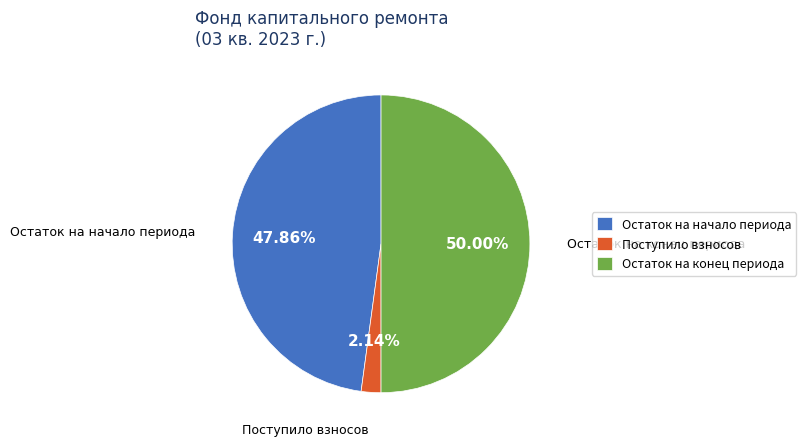

What percentage is the Остаток на начало периода slice, to the nearest percent?

48%